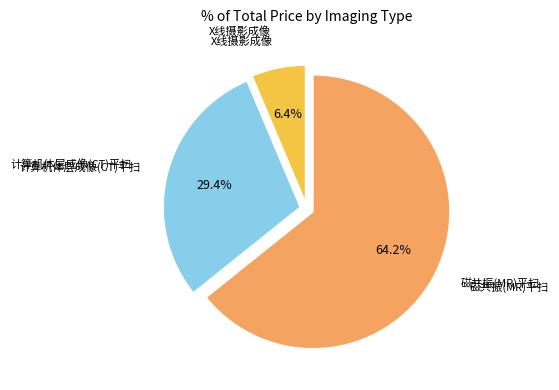

To the nearest percent, what portion does 磁共振(MR)平扫 represent?

64%